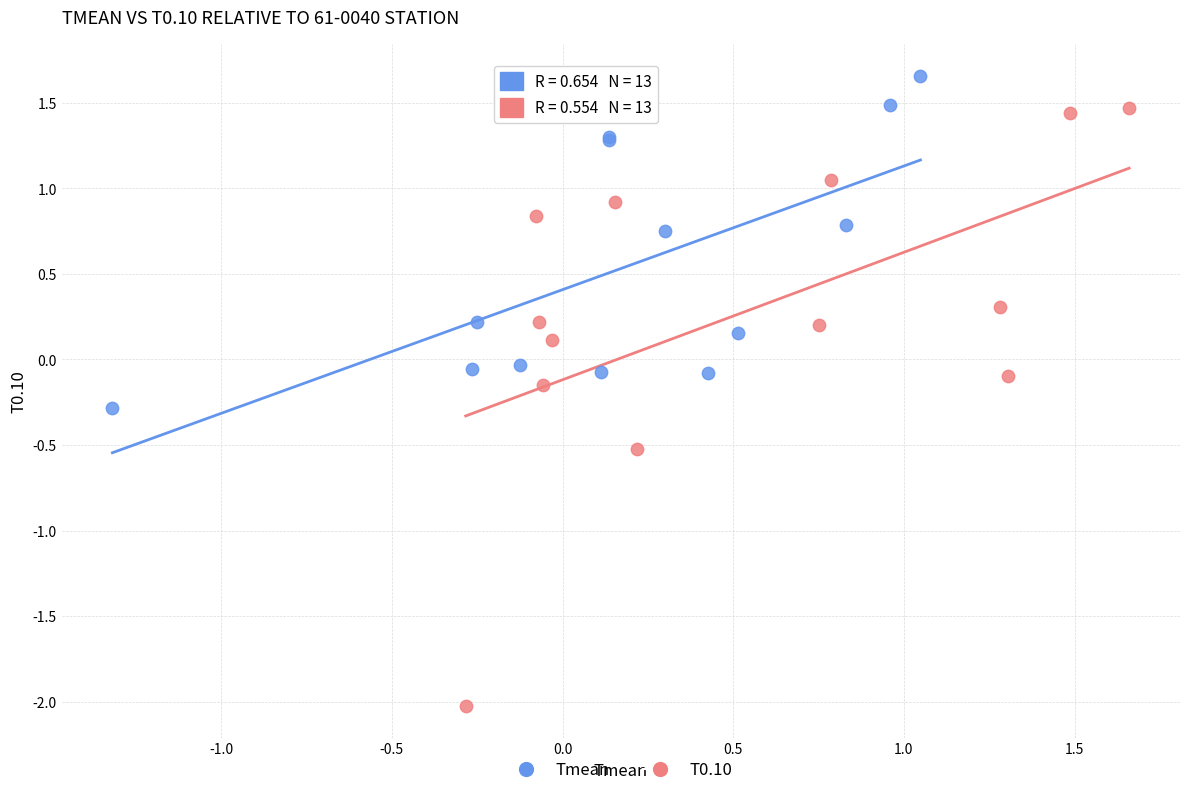

Which series has the largest Y range (max minus min)?

T0.10